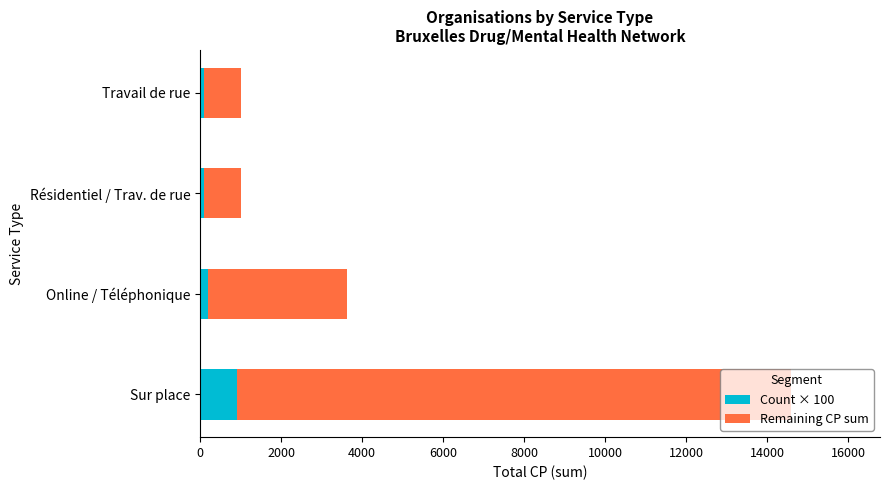

At which category is the sum across all series the highest?

Sur place